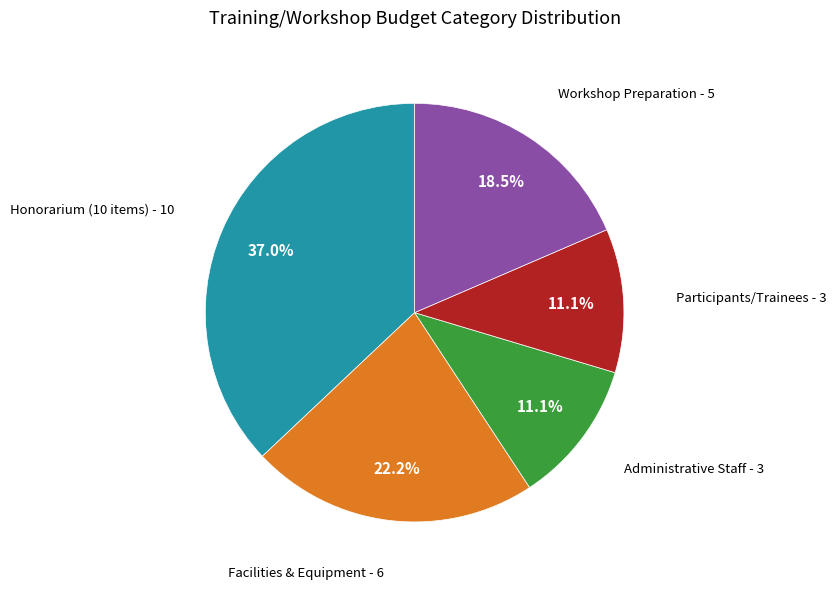

Is there a majority slice in this chart?

No